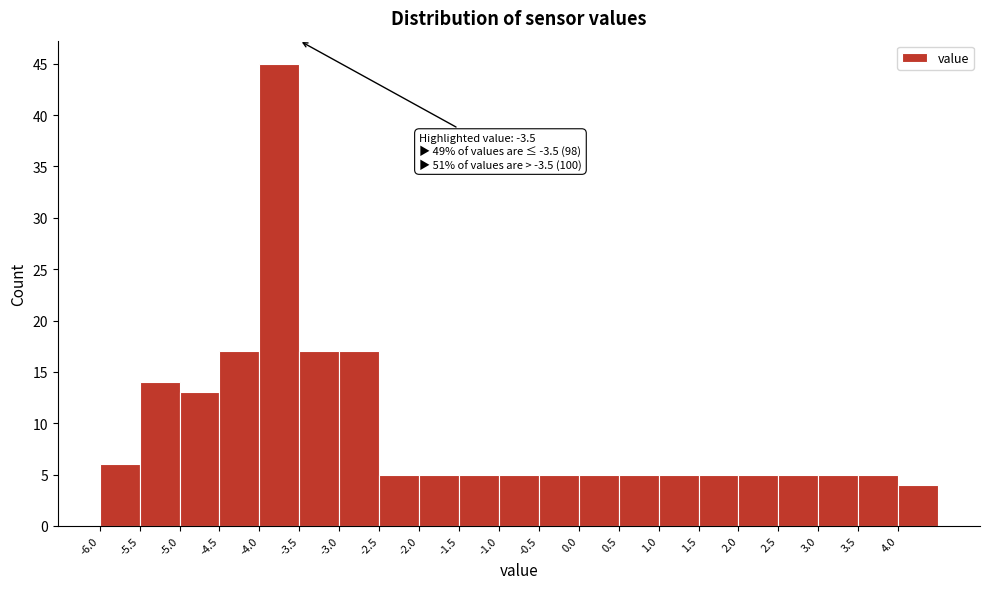

Over which range of the x-axis is the bar tallest?

-4.0 to -3.5